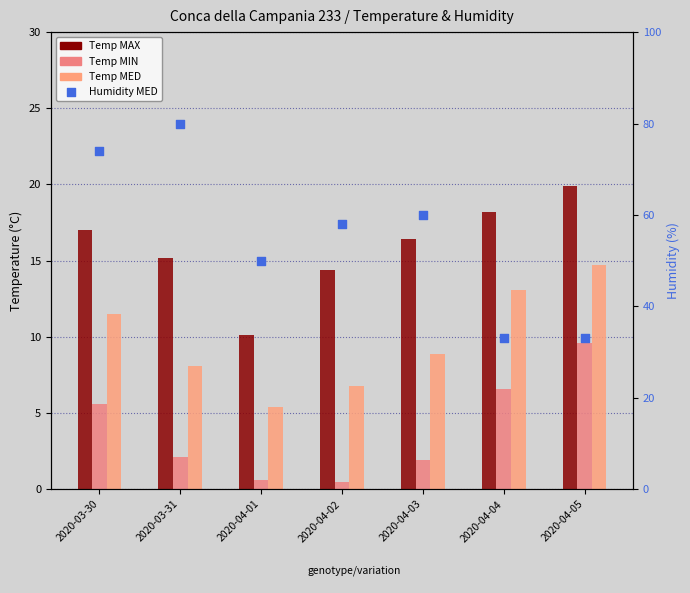

Which series has the largest total across all categories?

Humidity MED